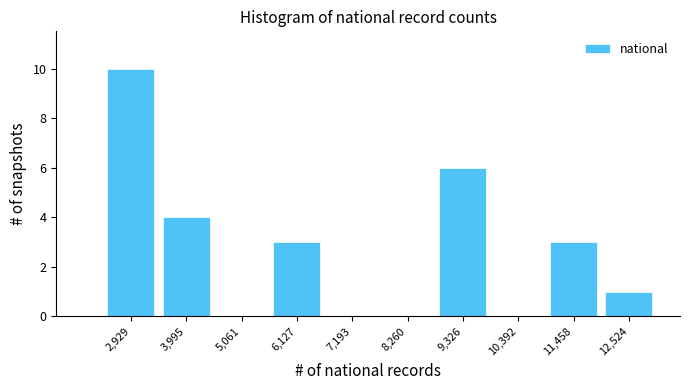

Reading left to right, transcribe this chart: for each bar, give the range it covers on the x-axis and its height. Neither the bar edges nor the heights are printed on the chart, so give them approximately, as read against the axes.

2400 to 3400: 10
3400 to 4600: 4
4600 to 5600: 0
5600 to 6600: 3
6600 to 7800: 0
7800 to 8800: 0
8800 to 9800: 6
9800 to 11000: 0
11000 to 12000: 3
12000 to 13000: 1